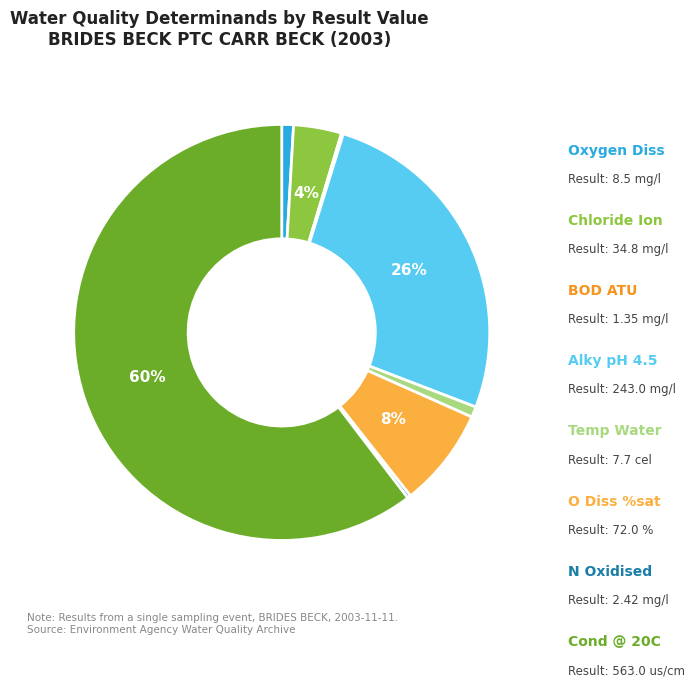

Is there a majority slice in this chart?

Yes